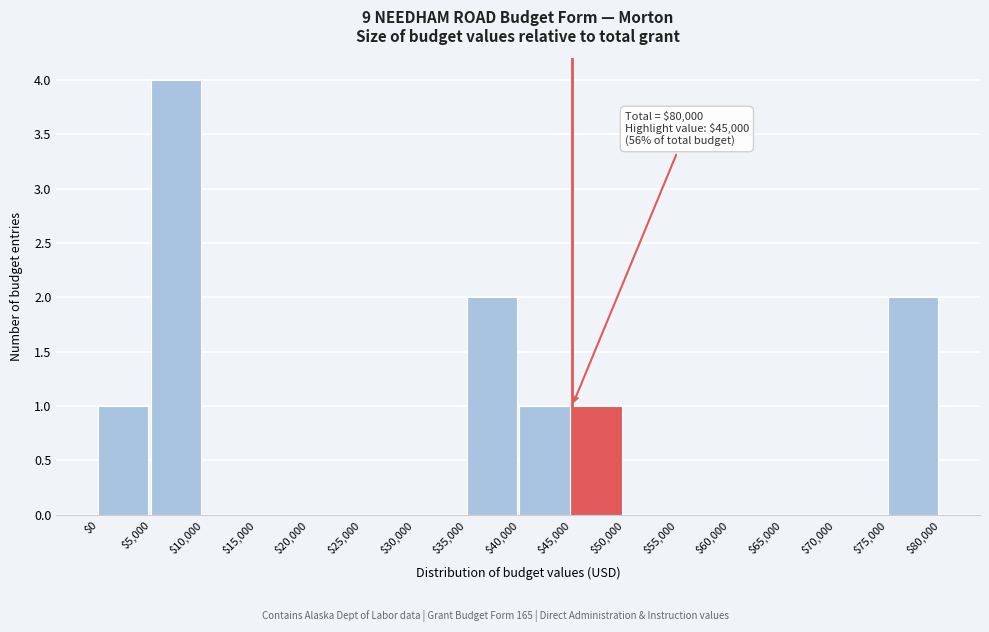

Over which range of the x-axis is the bar tallest?

$5,000 to $10,000